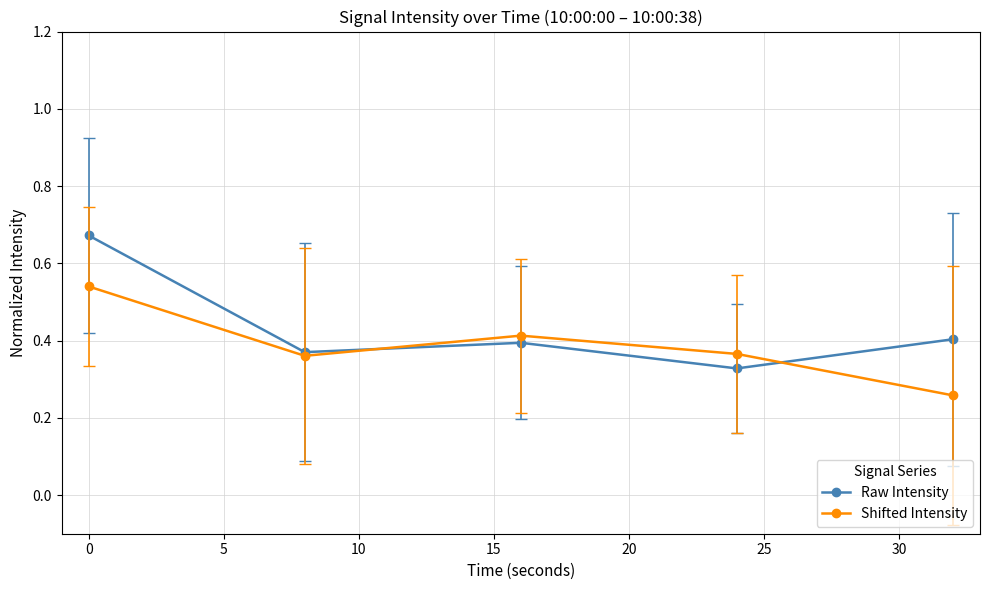

How many Shifted Intensity values are between 0 and 1?

5